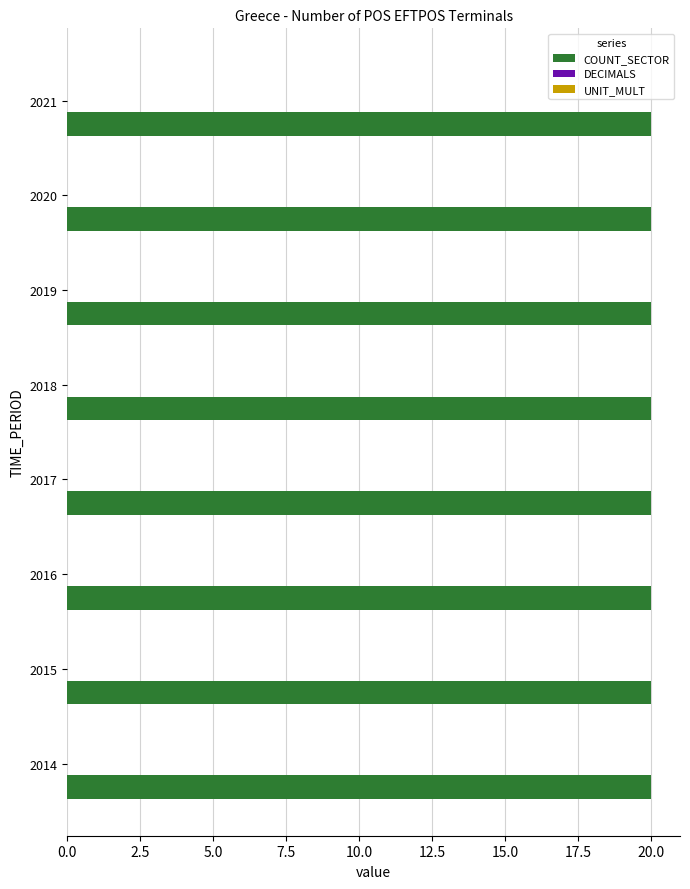

At how many categories does at least one series exceed 5?

8